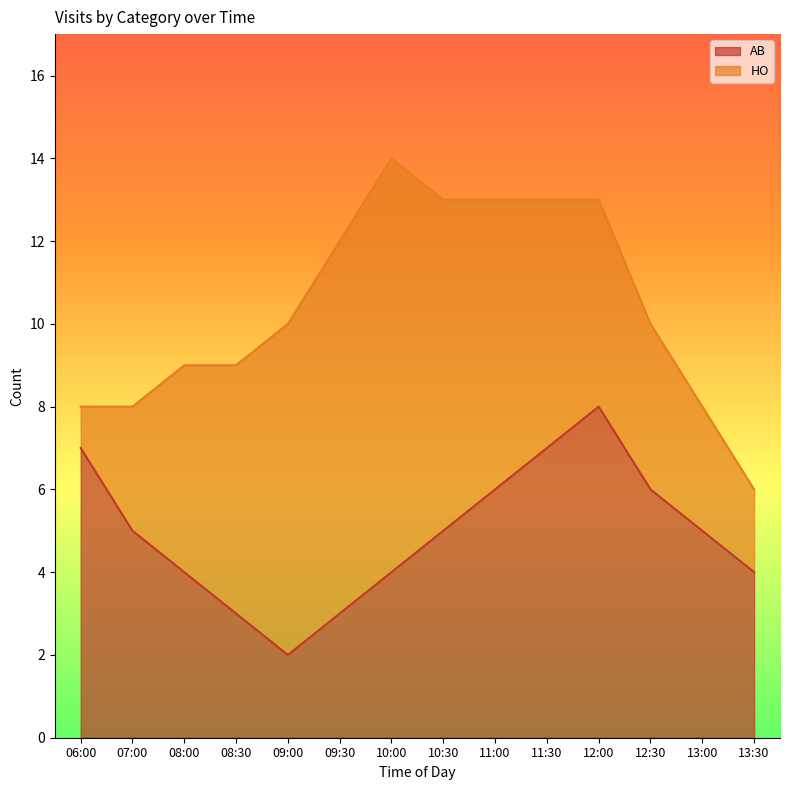

What is the average value?

5